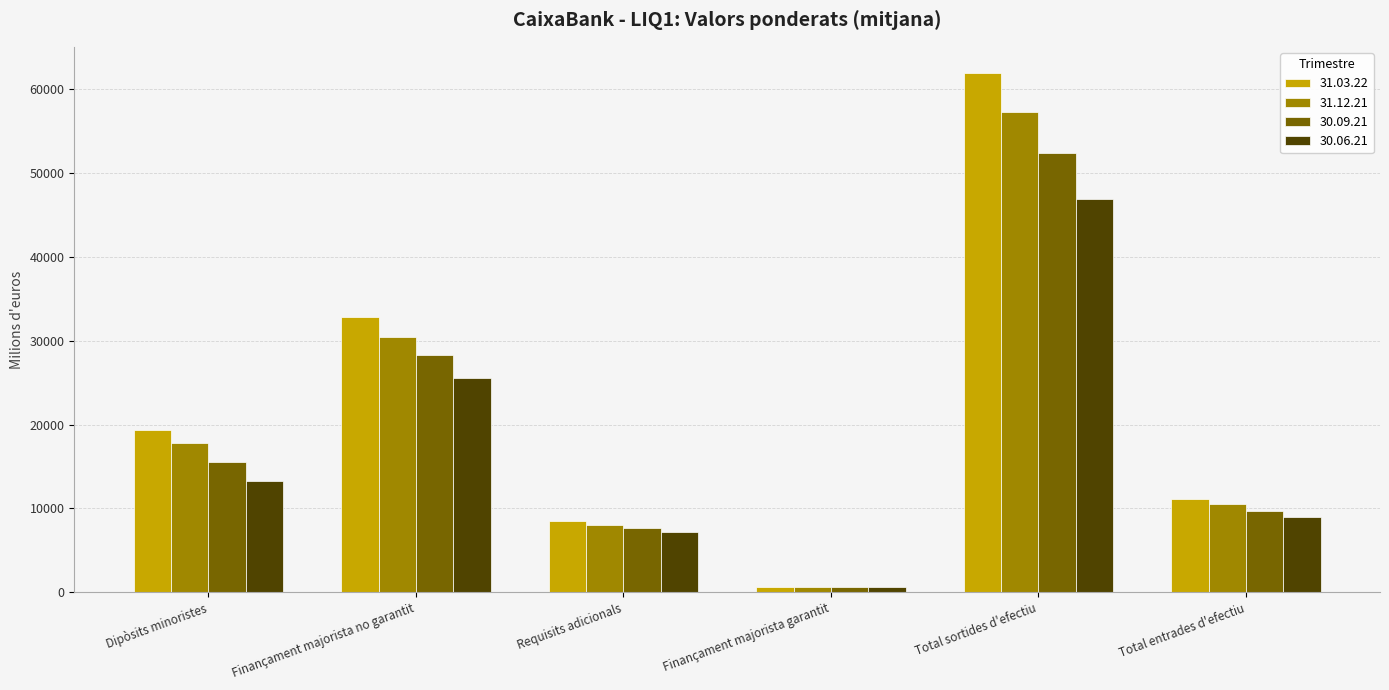

Is it true that 31.12.21 equals 10556 at Total entrades d'efectiu?

True